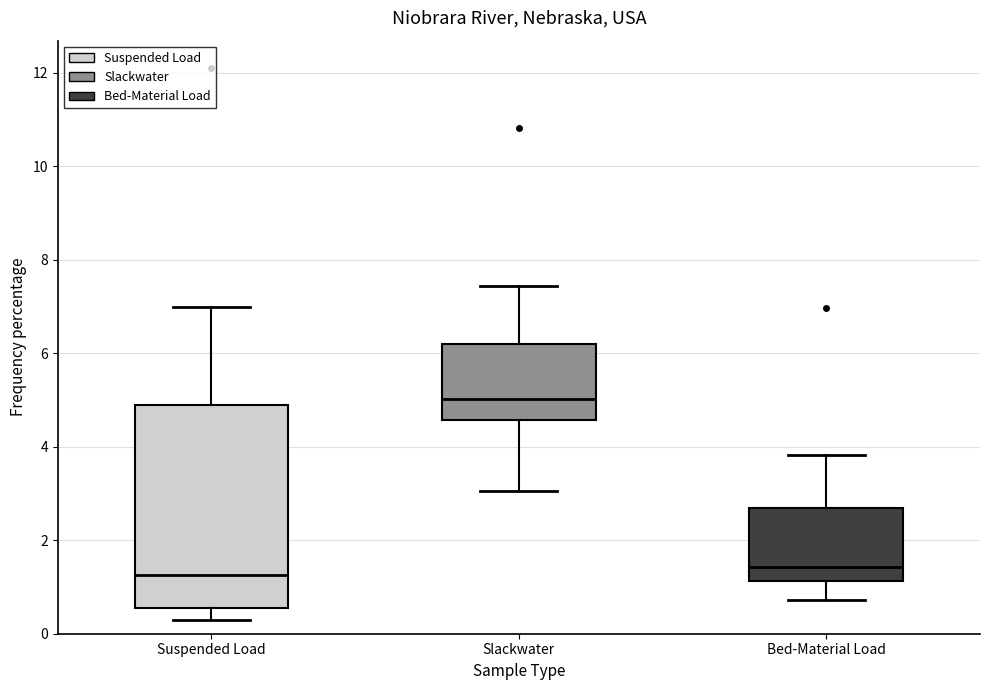

Which box's median line is the highest?

Slackwater